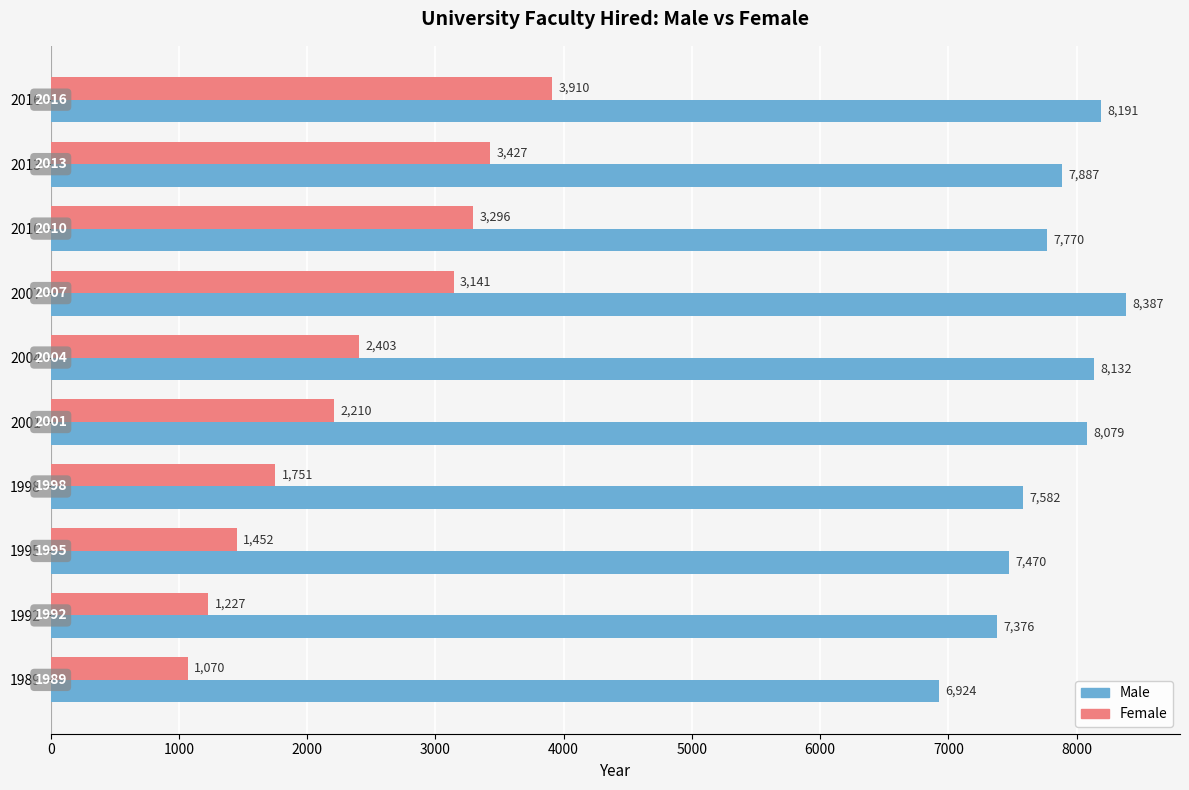

At how many categories does at least one series exceed 4563?

10